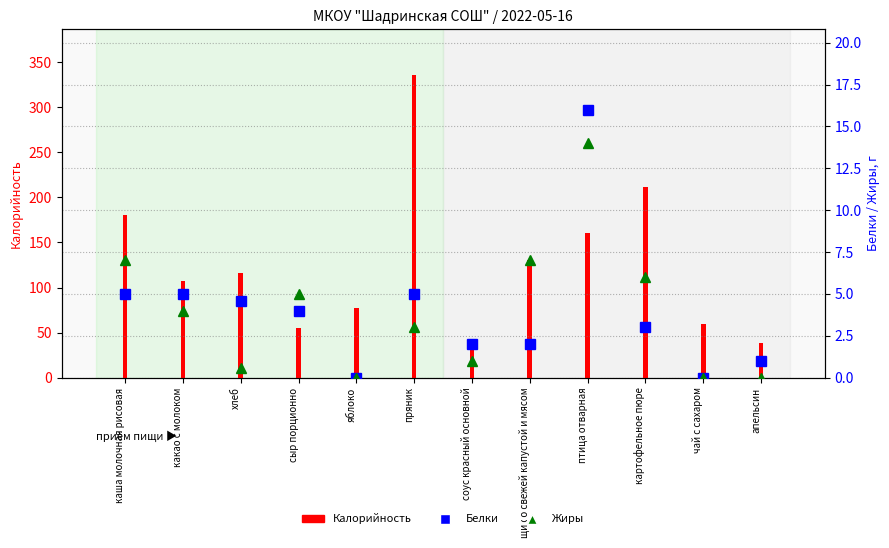

Reading left to right, what are all the values shown in this chart?

Калорийность: каша молочная рисовая=180.0	какао с молоком=107.0	хлеб=115.7	сыр порционно=55.0	яблоко=77.0	пряник=336.0	соус красный основной=37.0	щи со свежей капустой и мясом=131.0	птица отварная=160.0	картофельное пюре=211.0	чай с сахаром=59.0	апельсин=38.0
Белки: каша молочная рисовая=5.0	какао с молоком=5.0	хлеб=4.6	сыр порционно=4.0	яблоко=0.0	пряник=5.0	соус красный основной=2.0	щи со свежей капустой и мясом=2.0	птица отварная=16.0	картофельное пюре=3.0	чай с сахаром=0.0	апельсин=1.0
Жиры: каша молочная рисовая=7.0	какао с молоком=4.0	хлеб=0.6	сыр порционно=5.0	яблоко=0.0	пряник=3.0	соус красный основной=1.0	щи со свежей капустой и мясом=7.0	птица отварная=14.0	картофельное пюре=6.0	чай с сахаром=0.0	апельсин=0.0